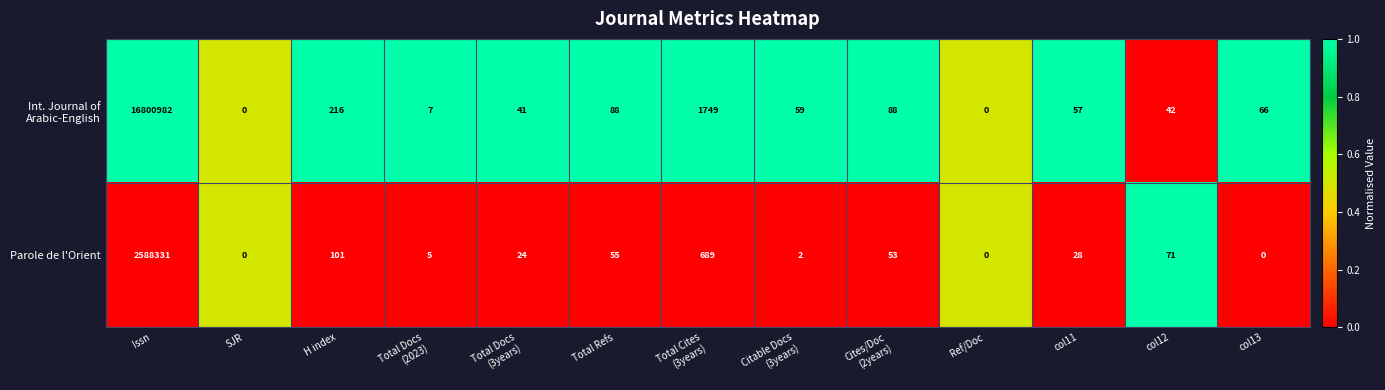

What is the difference between the maximum and minimum values in the Parole de l'Orient series?

2588331